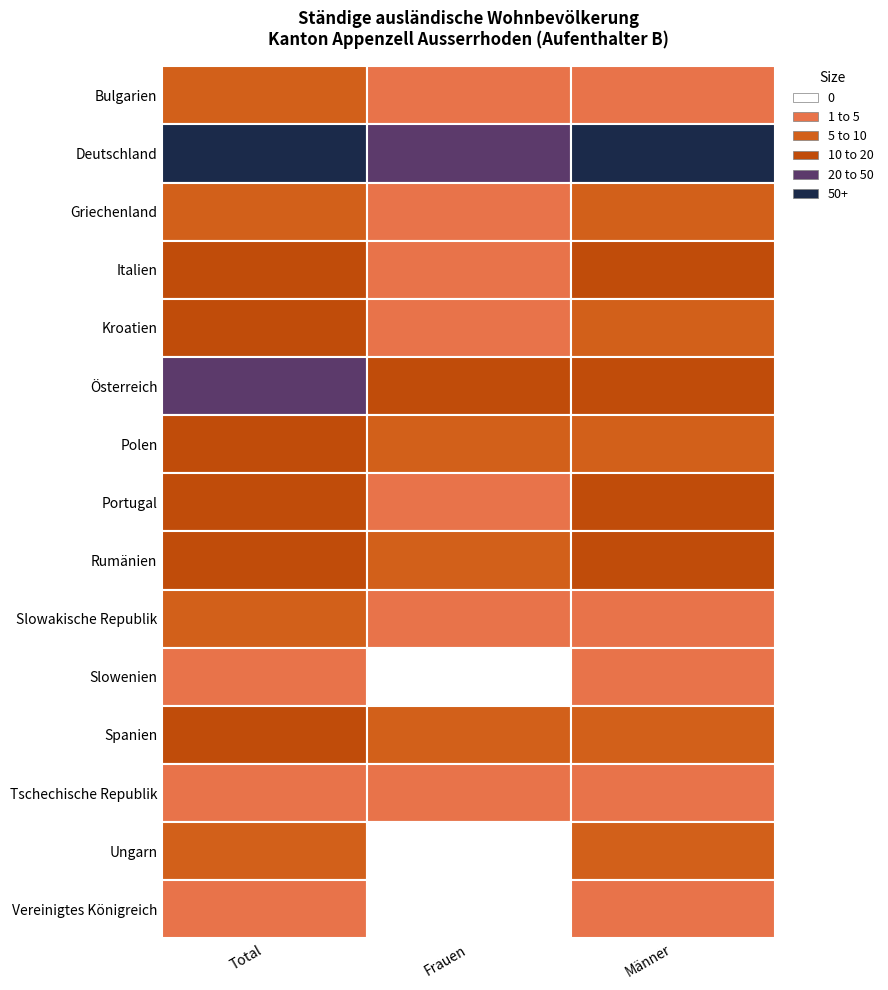

What is the difference between the Österreich values at 2 and 0?

12